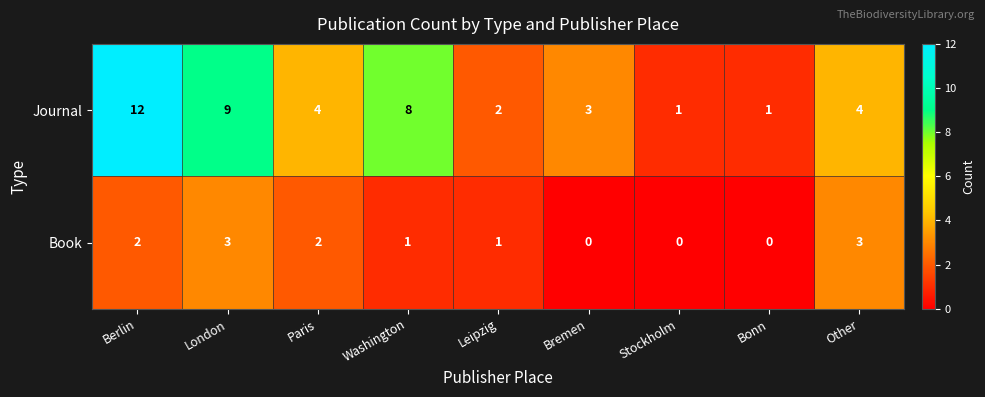

What value does the Journal series have at Other, to the nearest 5?

5